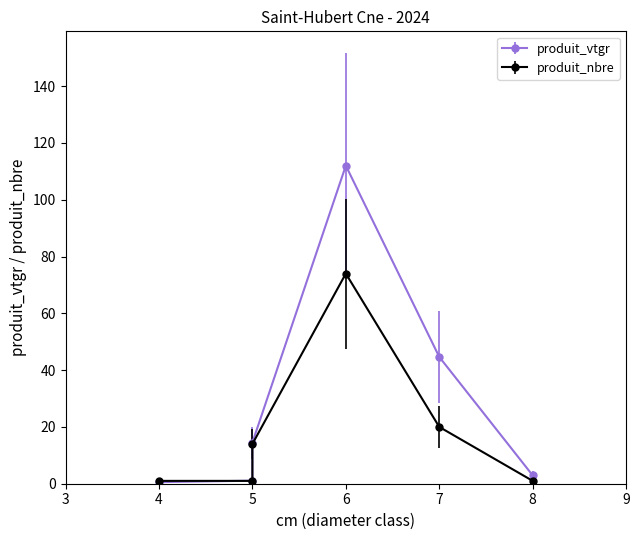

What is the smallest value displayed?

0.6